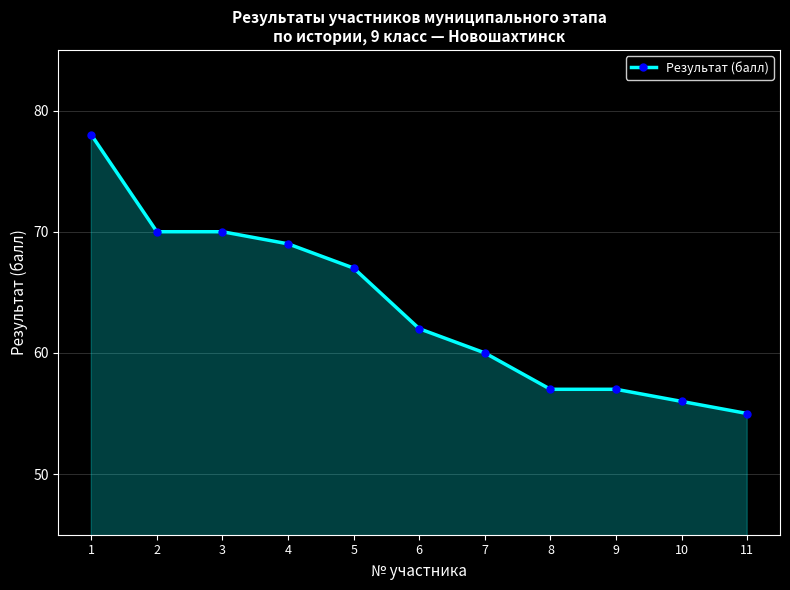

Reading right to left, list all the values displayed in this chart.

55	56	57	57	60	62	67	69	70	70	78